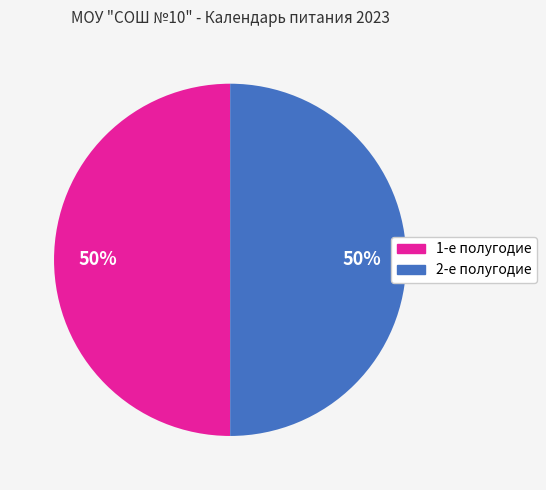

To the nearest percent, what is the average slice percentage?

50%